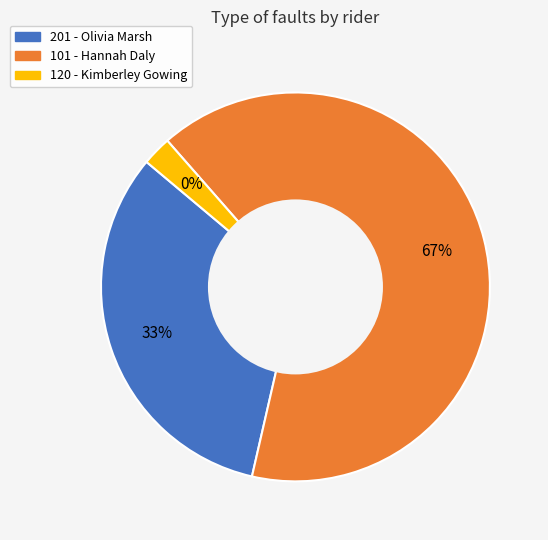

The 101 - Hannah Daly slice represents 80% of the pie. True or false?

False